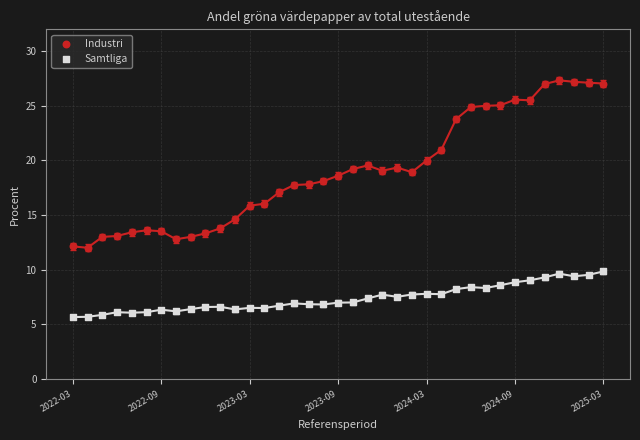

Across all data points, what is the range of Y values (max minus min)?

21.7